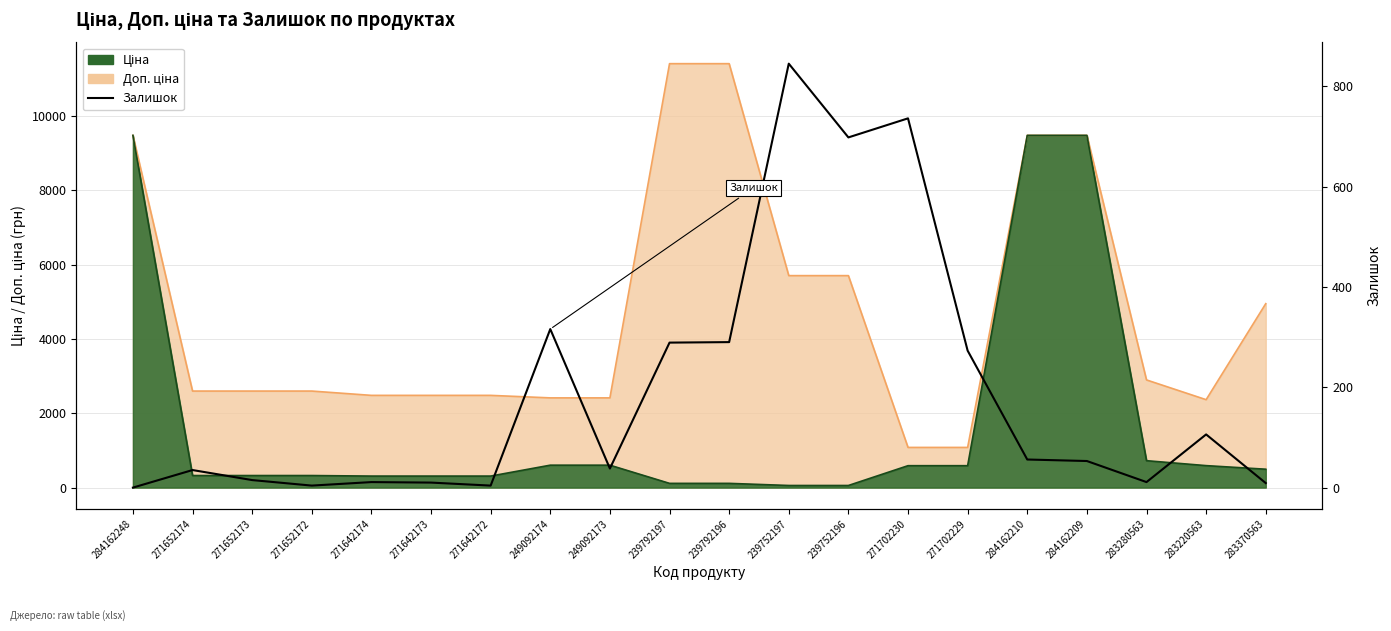

List the labels in order of value, largest first.

239752197, 271702230, 239752196, 249092174, 239792196, 239792197, 271702229, 283220563, 284162210, 284162209, 249092173, 271652174, 271652173, 271642174, 283280563, 271642173, 283370563, 271652172, 271642172, 284162248